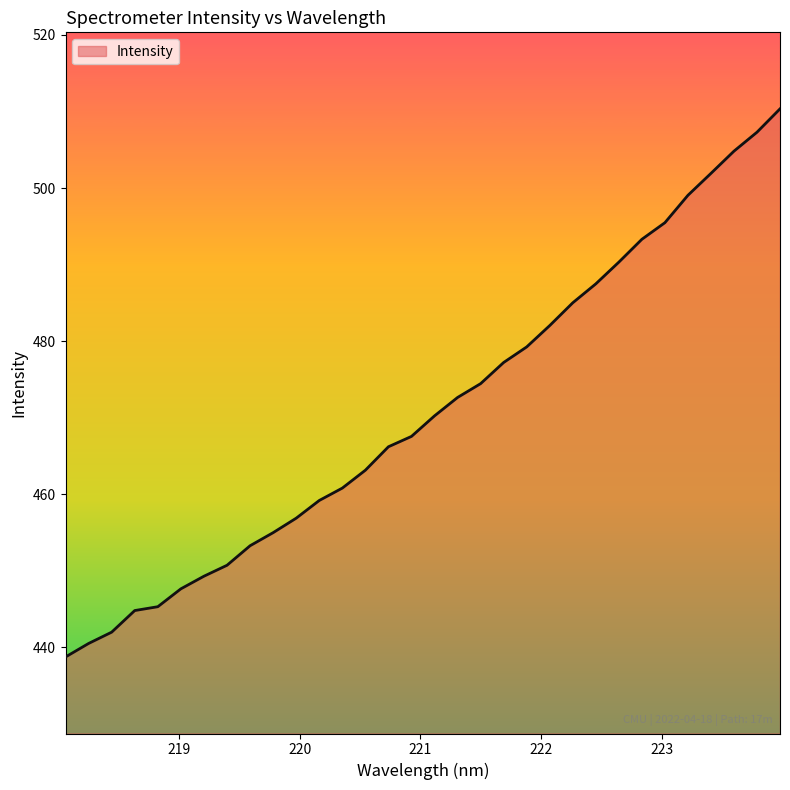

What is the smallest value displayed?

438.7